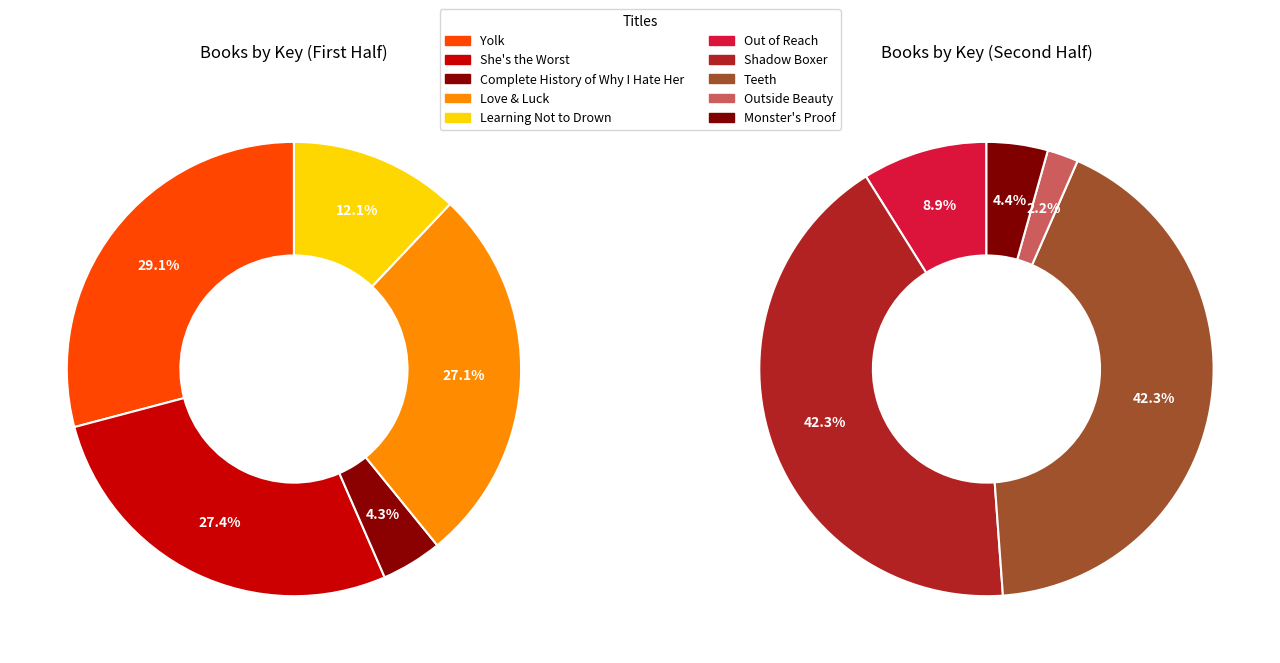

What is the ratio of the value at Teeth to the value at Shadow Boxer?

1.0